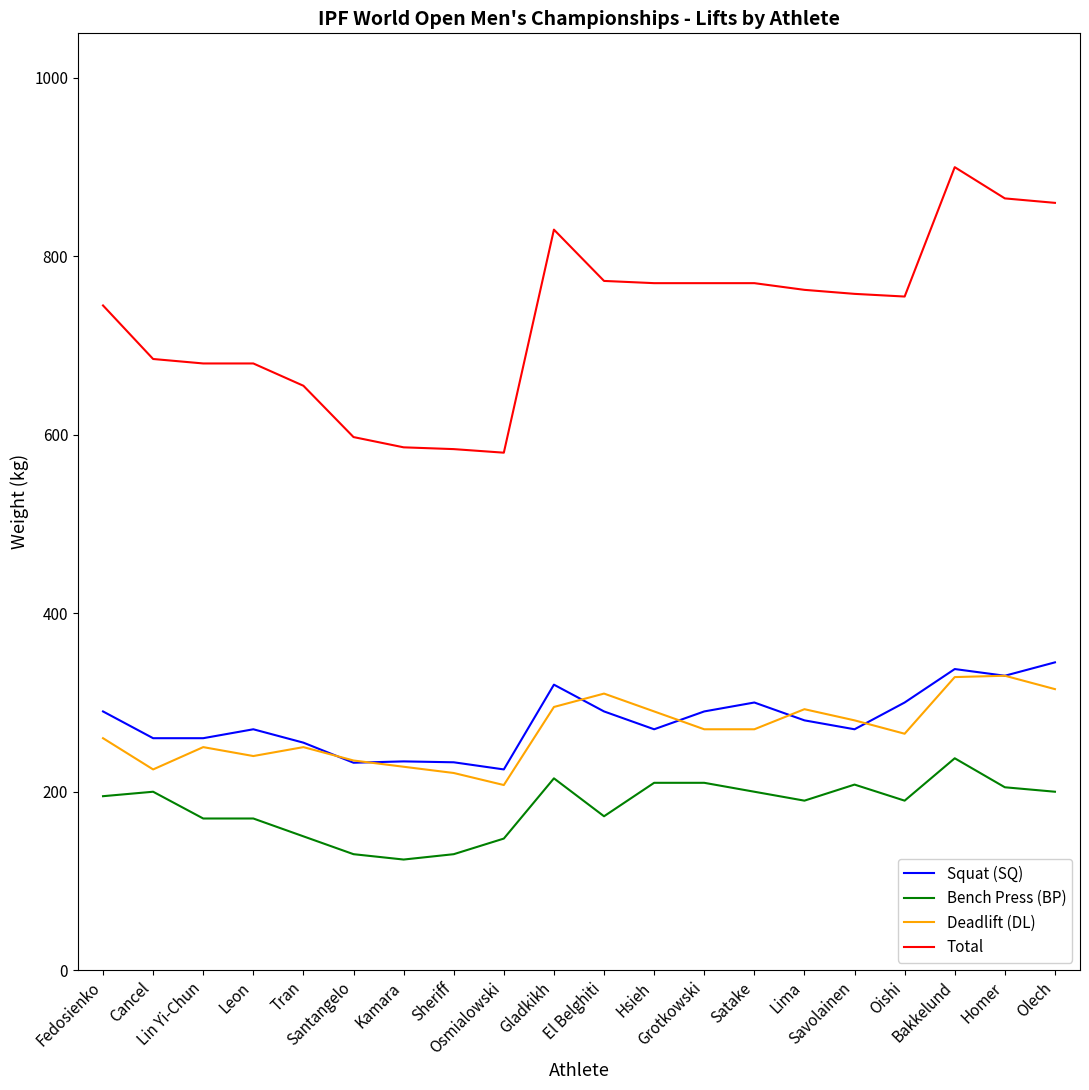

At which category is the sum across all series the highest?

Bakkelund